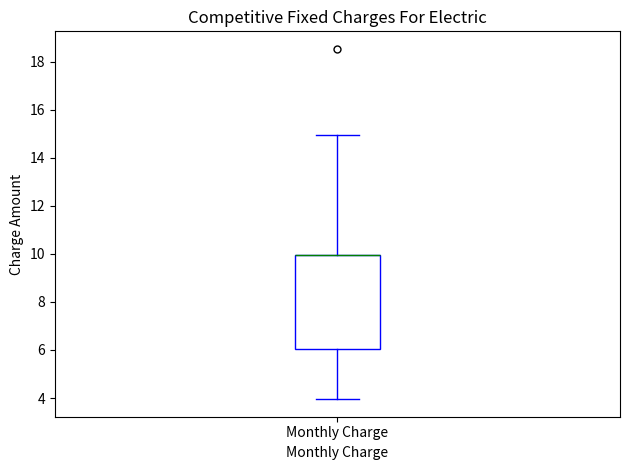

Transcribe this box plot: give where the median line is, the range the box spans, and where the two whiskers end, as read against the y-axis. The values are not printed on the chart, so give them approximately, as read against the axis.

median 10 (drawn on the box's upper edge), box 6 to 10, whiskers 4 to 15